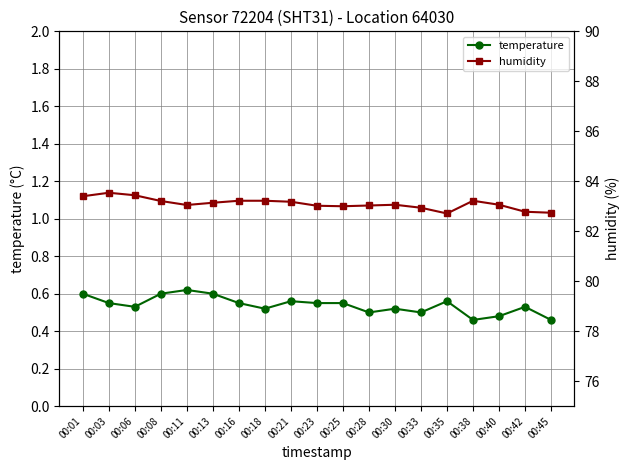

Count the temperature values in the range 0 to 1.

19